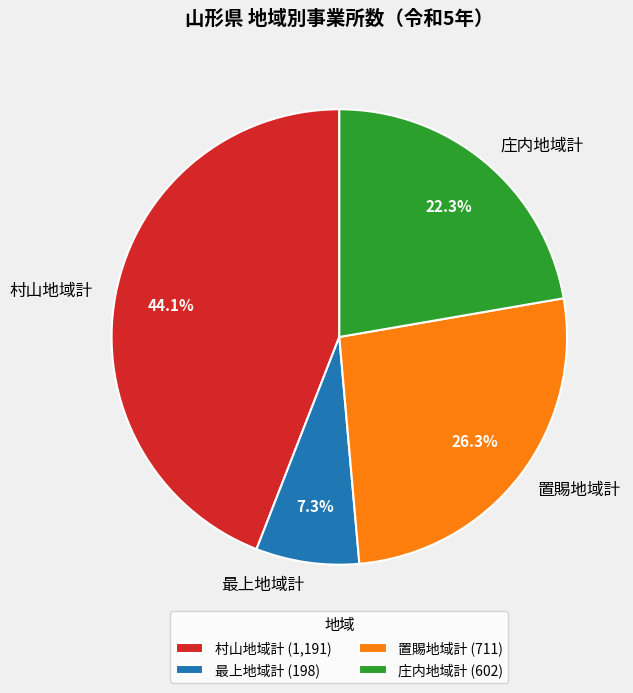

How many slices are in this pie chart?

4